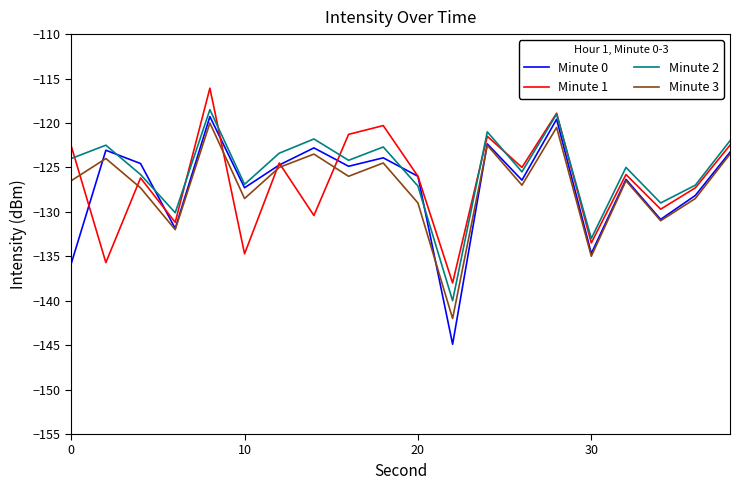

Which series has the largest range (max minus min)?

Minute 0